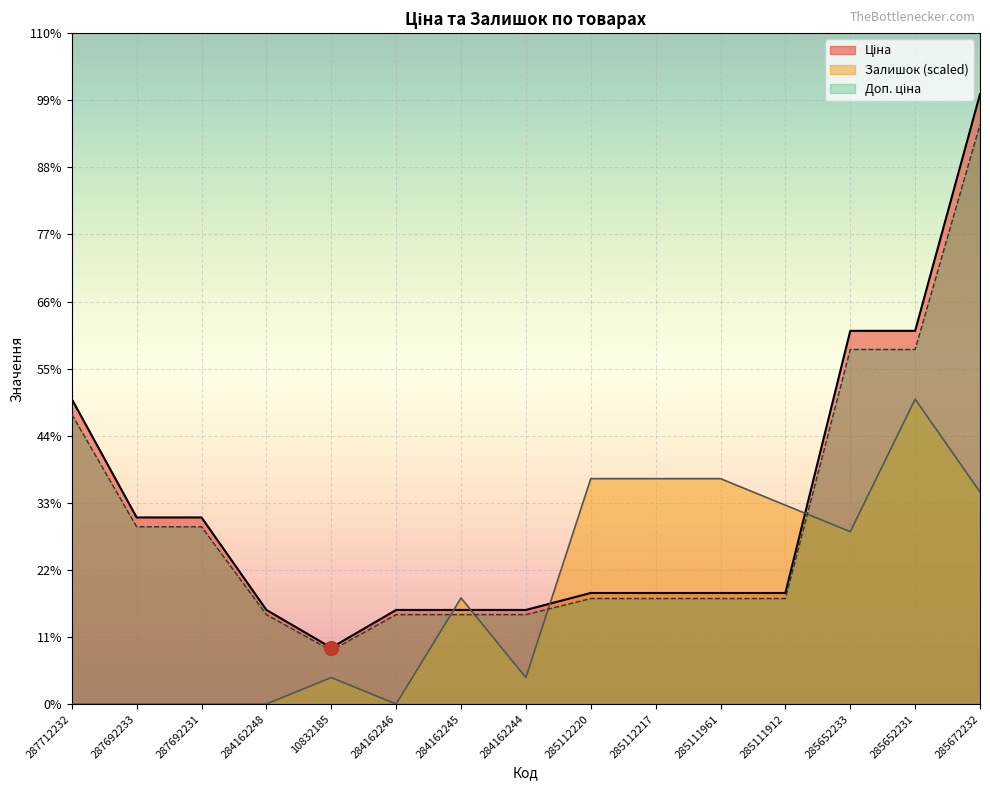

True or false: Ціна and Доп. ціна intersect in this chart.

False